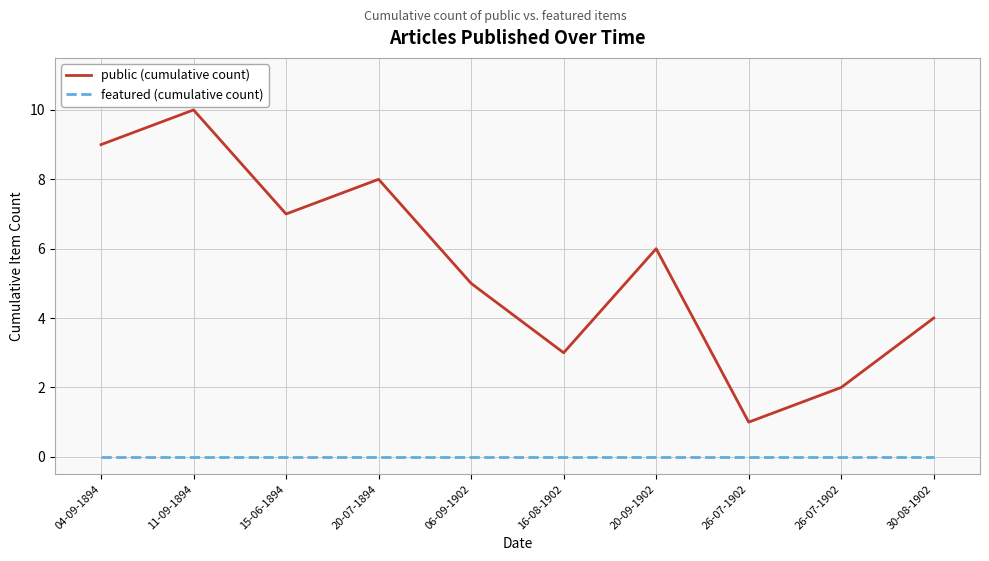

List the labels in order of featured (cumulative count) value, smallest first.

04-09-1894, 11-09-1894, 15-06-1894, 20-07-1894, 06-09-1902, 16-08-1902, 20-09-1902, 26-07-1902, 26-07-1902, 30-08-1902